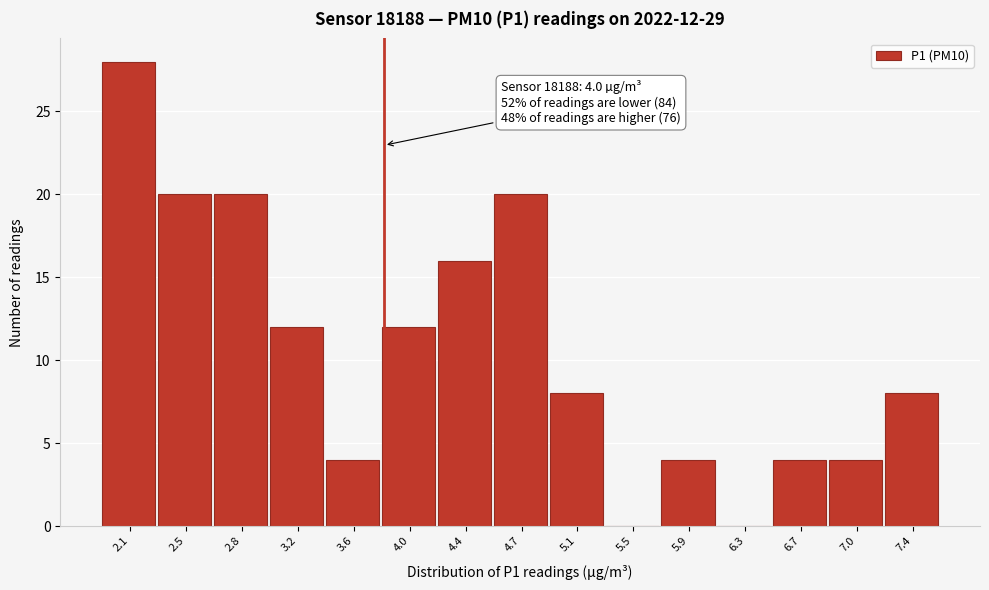

Reading left to right, what are all the values shown in this chart?

2.1=28	2.5=20	2.8=20	3.2=12	3.6=4	4.0=12	4.4=16	4.7=20	5.1=8	5.5=0	5.9=4	6.3=0	6.7=4	7.0=4	7.4=8